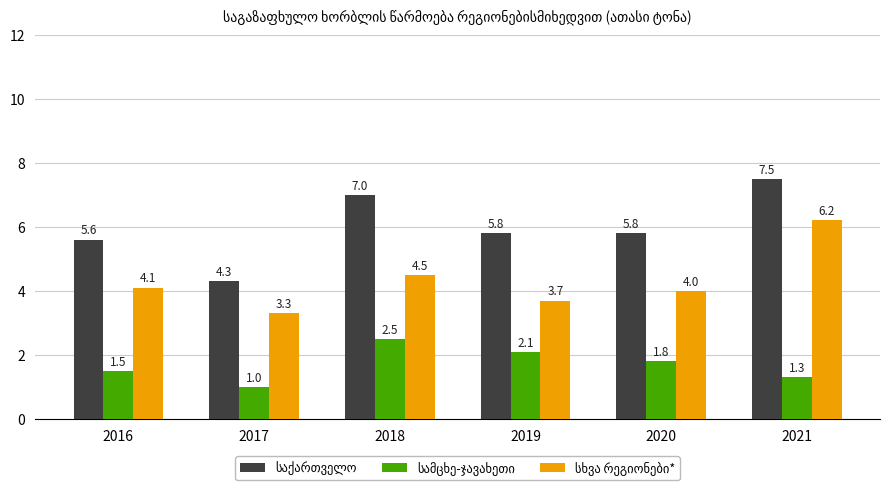

What is the difference between the highest and lowest values at 2018?

4.5